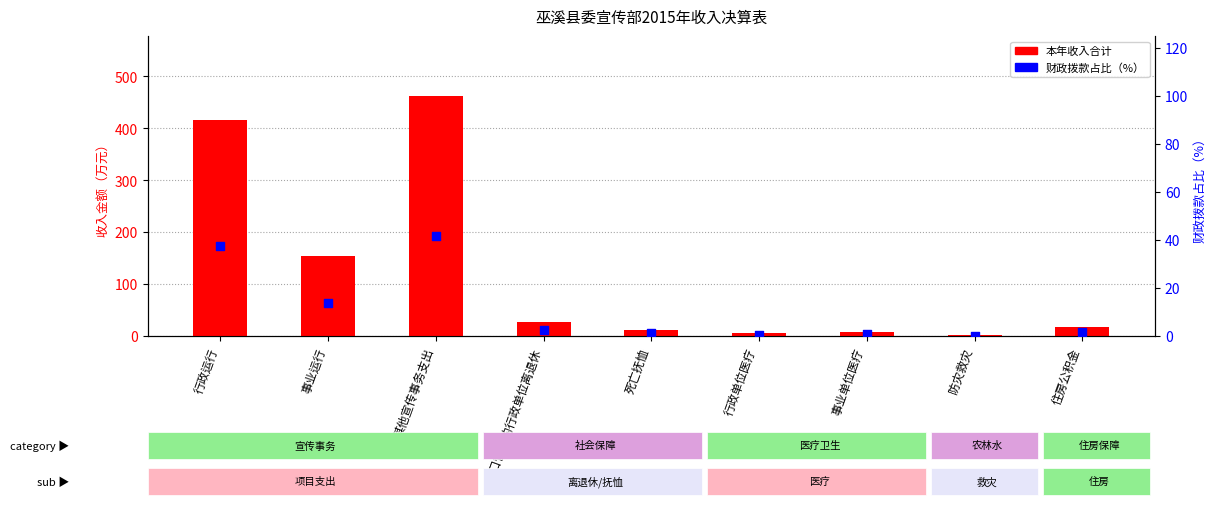

What is the total value across all series at 住房公积金?

19.8